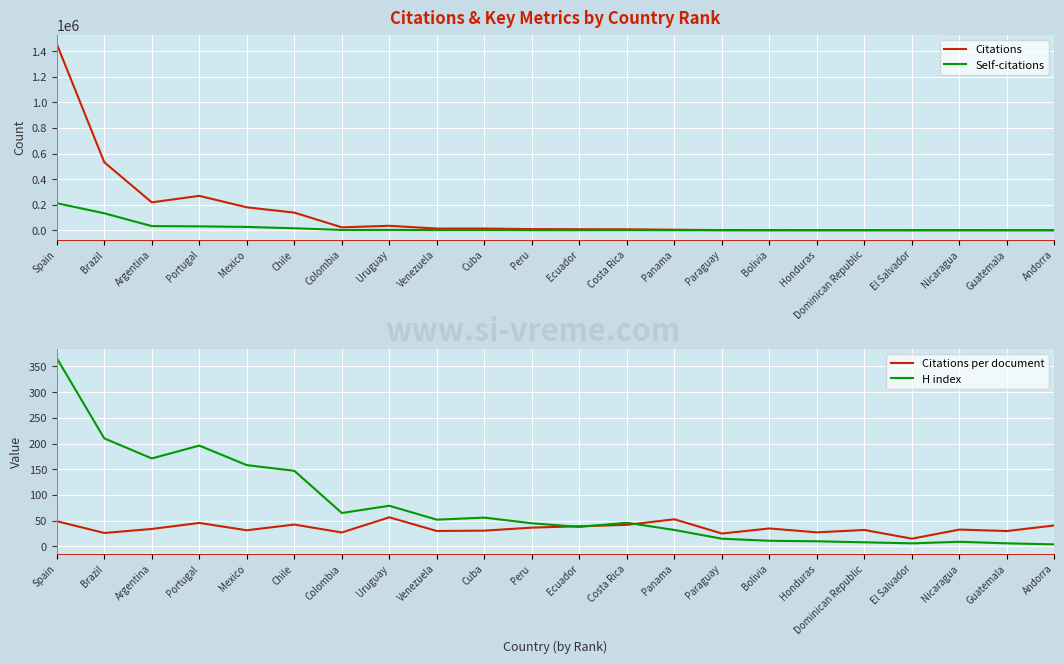

At how many categories does at least one series exceed 292562?

2